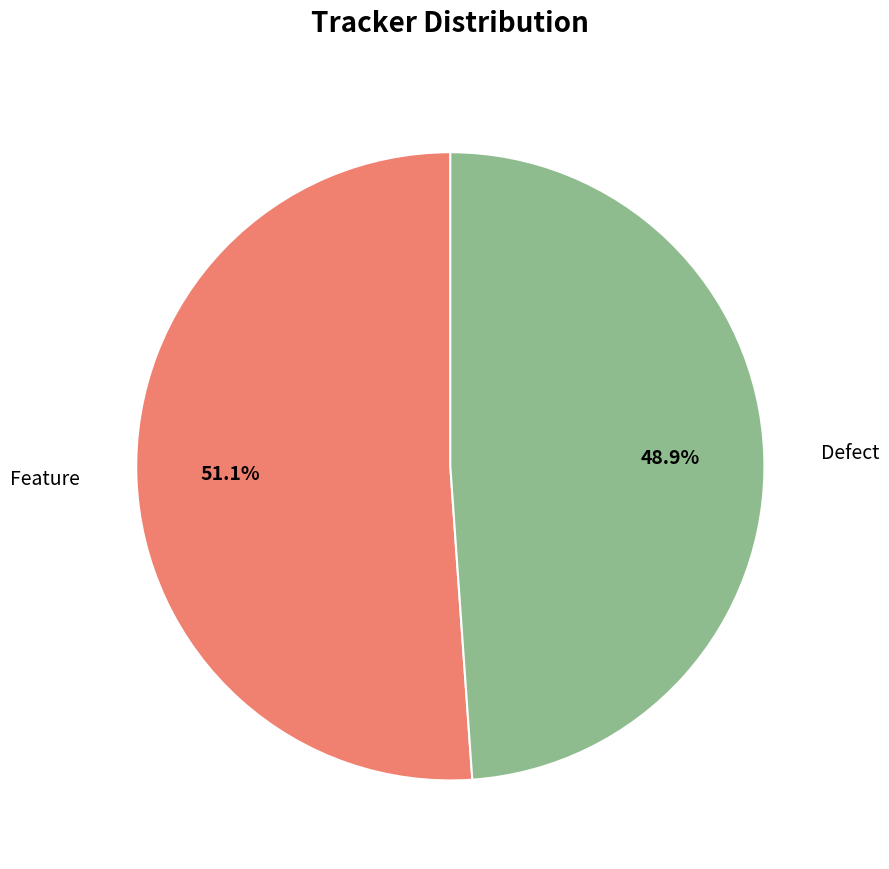

To the nearest percent, what is the average slice percentage?

50%